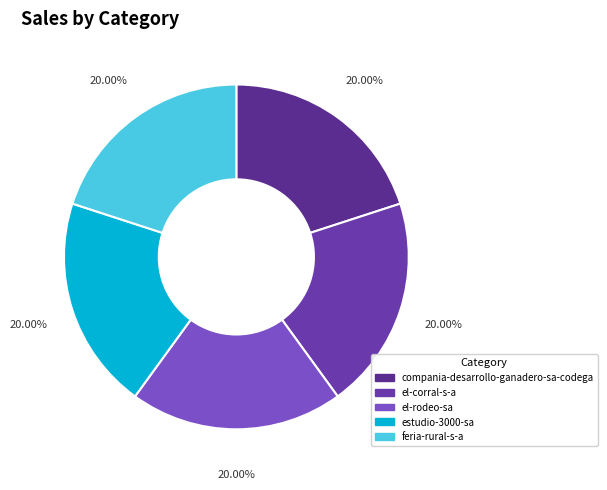

Count the number of slices in the pie.

5